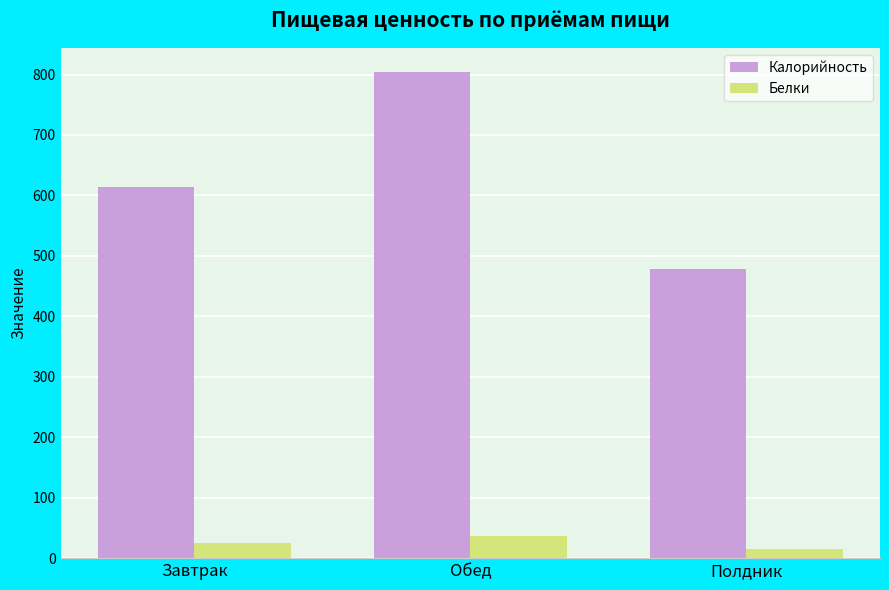

How many values in the Белки series exceed 24?

2